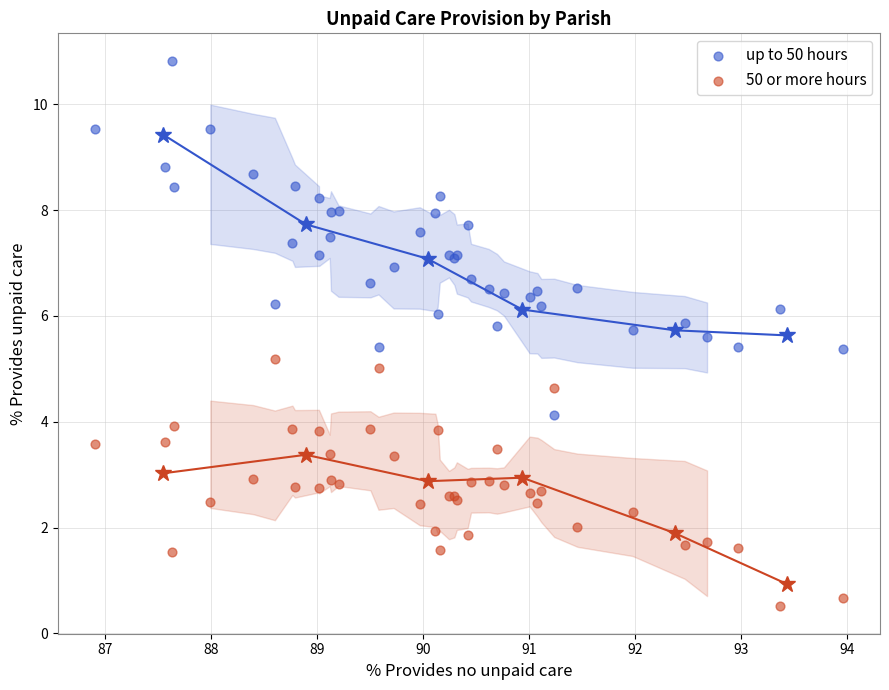

Which series reaches the maximum Y coordinate?

up to 50 hours